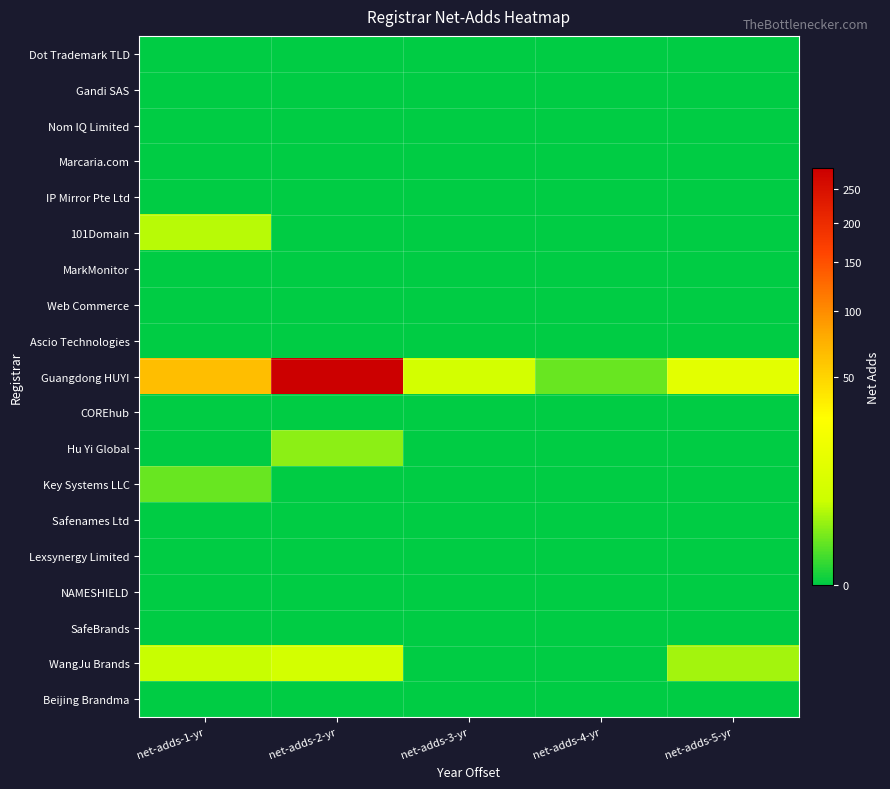

Reading left to right, extract all data points from this chart.

Dot Trademark TLD: net-adds-1-yr=0	net-adds-2-yr=0	net-adds-3-yr=0	net-adds-4-yr=0	net-adds-5-yr=0
Gandi SAS: net-adds-1-yr=0	net-adds-2-yr=0	net-adds-3-yr=0	net-adds-4-yr=0	net-adds-5-yr=0
Nom IQ Limited: net-adds-1-yr=0	net-adds-2-yr=0	net-adds-3-yr=0	net-adds-4-yr=0	net-adds-5-yr=0
Marcaria.com: net-adds-1-yr=0	net-adds-2-yr=0	net-adds-3-yr=0	net-adds-4-yr=0	net-adds-5-yr=0
IP Mirror Pte Ltd: net-adds-1-yr=0	net-adds-2-yr=0	net-adds-3-yr=0	net-adds-4-yr=0	net-adds-5-yr=0
101Domain: net-adds-1-yr=4	net-adds-2-yr=0	net-adds-3-yr=0	net-adds-4-yr=0	net-adds-5-yr=0
MarkMonitor: net-adds-1-yr=0	net-adds-2-yr=0	net-adds-3-yr=0	net-adds-4-yr=0	net-adds-5-yr=0
Web Commerce: net-adds-1-yr=0	net-adds-2-yr=0	net-adds-3-yr=0	net-adds-4-yr=0	net-adds-5-yr=0
Ascio Technologies: net-adds-1-yr=0	net-adds-2-yr=0	net-adds-3-yr=0	net-adds-4-yr=0	net-adds-5-yr=0
Guangdong HUYI: net-adds-1-yr=64	net-adds-2-yr=284	net-adds-3-yr=7	net-adds-4-yr=1	net-adds-5-yr=13
COREhub: net-adds-1-yr=0	net-adds-2-yr=0	net-adds-3-yr=0	net-adds-4-yr=0	net-adds-5-yr=0
Hu Yi Global: net-adds-1-yr=0	net-adds-2-yr=2	net-adds-3-yr=0	net-adds-4-yr=0	net-adds-5-yr=0
Key Systems LLC: net-adds-1-yr=1	net-adds-2-yr=0	net-adds-3-yr=0	net-adds-4-yr=0	net-adds-5-yr=0
Safenames Ltd: net-adds-1-yr=0	net-adds-2-yr=0	net-adds-3-yr=0	net-adds-4-yr=0	net-adds-5-yr=0
Lexsynergy Limited: net-adds-1-yr=0	net-adds-2-yr=0	net-adds-3-yr=0	net-adds-4-yr=0	net-adds-5-yr=0
NAMESHIELD: net-adds-1-yr=0	net-adds-2-yr=0	net-adds-3-yr=0	net-adds-4-yr=0	net-adds-5-yr=0
SafeBrands: net-adds-1-yr=0	net-adds-2-yr=0	net-adds-3-yr=0	net-adds-4-yr=0	net-adds-5-yr=0
WangJu Brands: net-adds-1-yr=5	net-adds-2-yr=7	net-adds-3-yr=0	net-adds-4-yr=0	net-adds-5-yr=3
Beijing Brandma: net-adds-1-yr=0	net-adds-2-yr=0	net-adds-3-yr=0	net-adds-4-yr=0	net-adds-5-yr=0